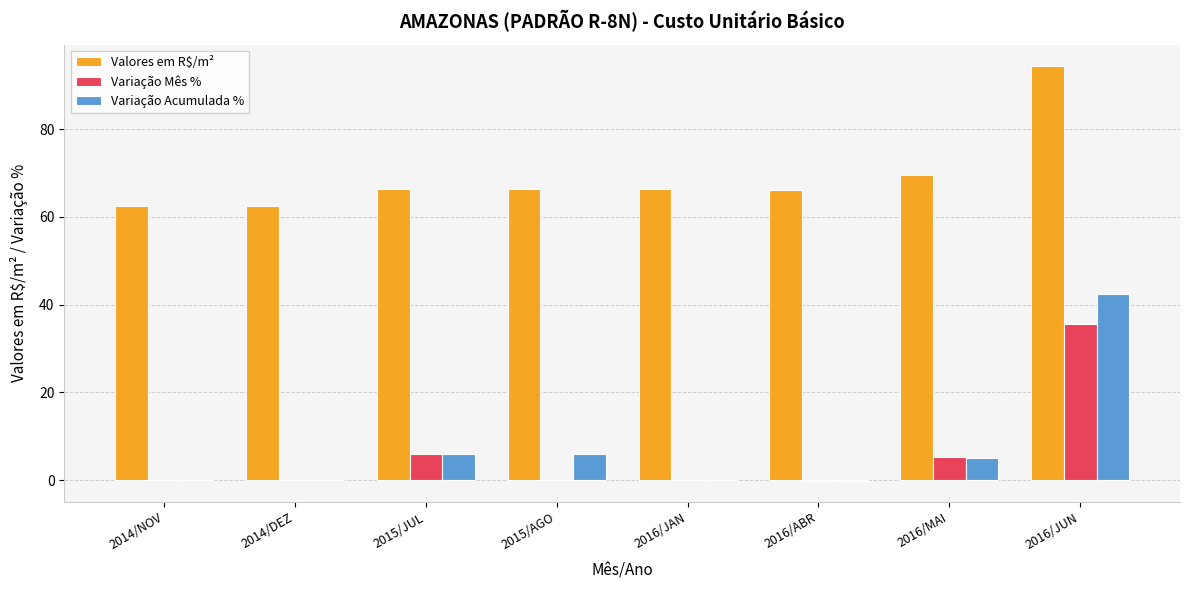

What is the sum of the Valores em R$/m² values at 2015/JUL and 2016/JAN?

132.7